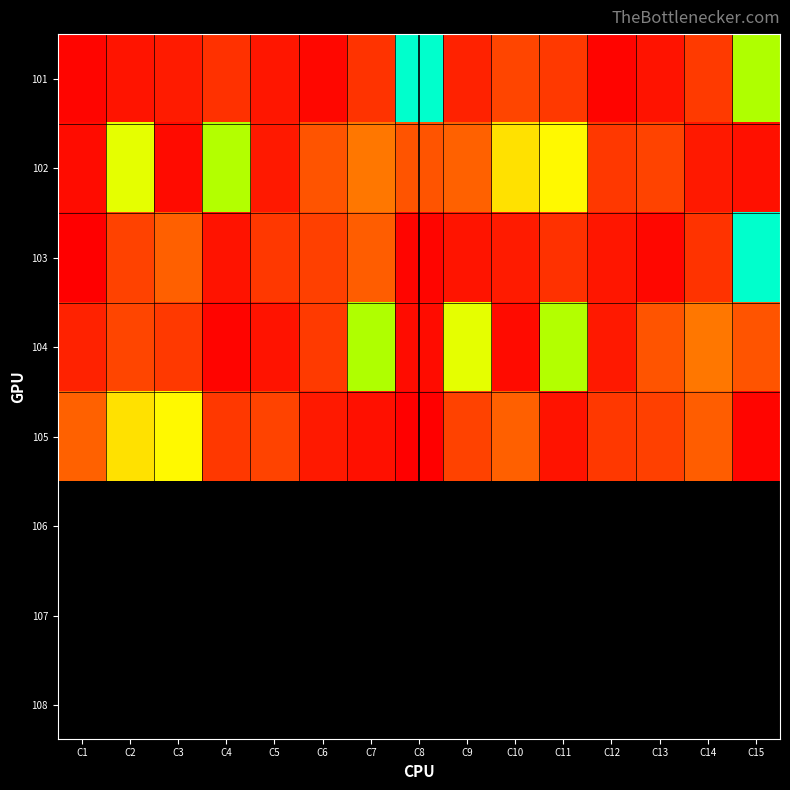

Rank the series at C12 from highest to lowest value.

105, 102, 104, 103, 101